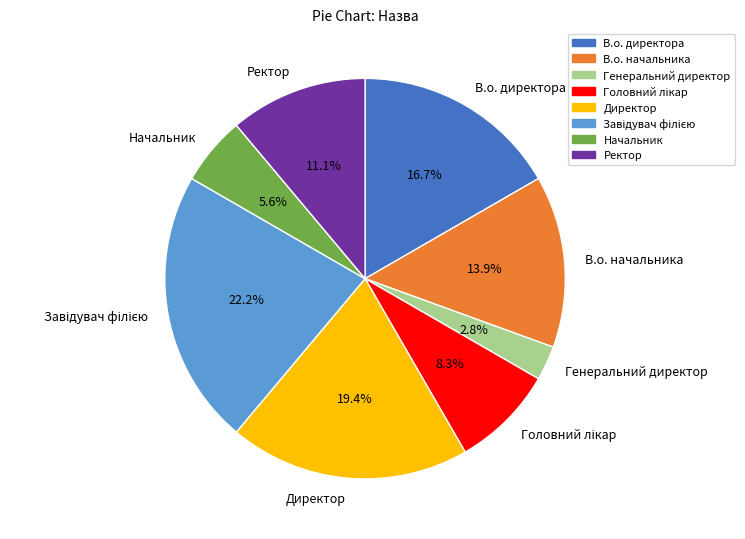

Which has a higher value, В.о. директора or Ректор?

В.о. директора